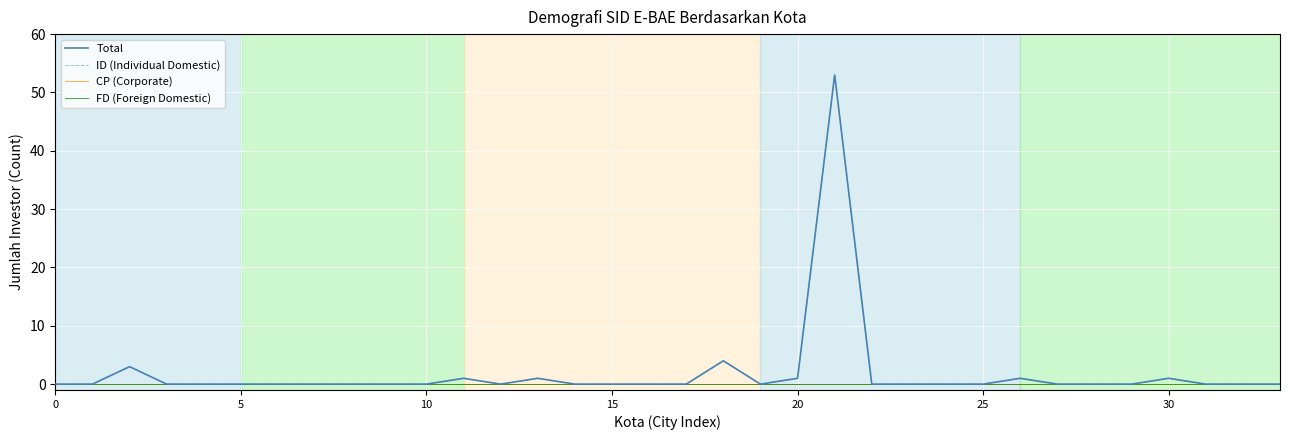

What is the greatest value displayed?

53